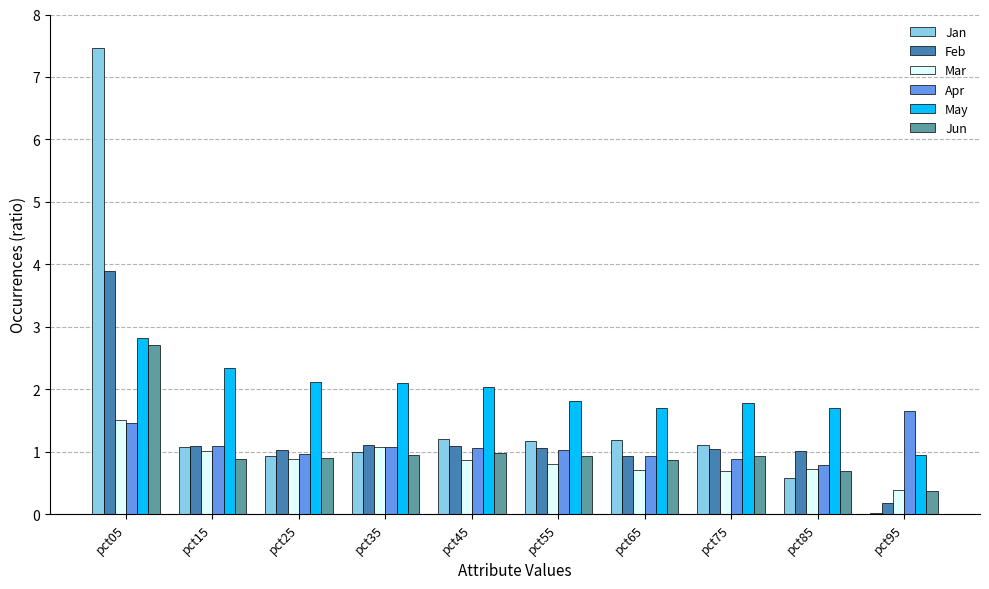

What are all the series names shown in the legend?

Jan, Feb, Mar, Apr, May, Jun